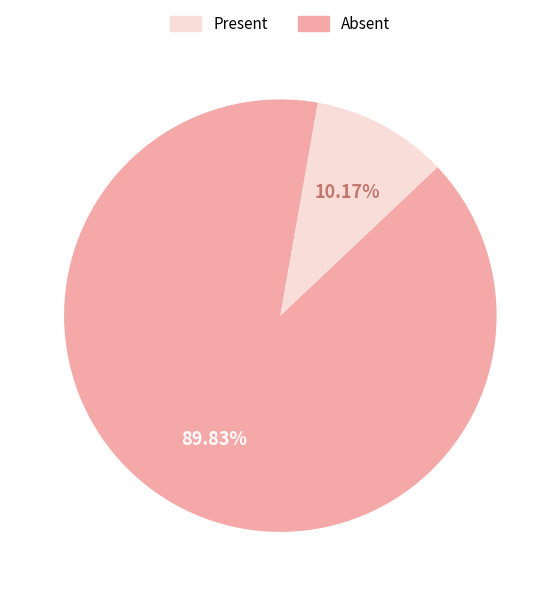

Does any single category account for the majority?

Yes